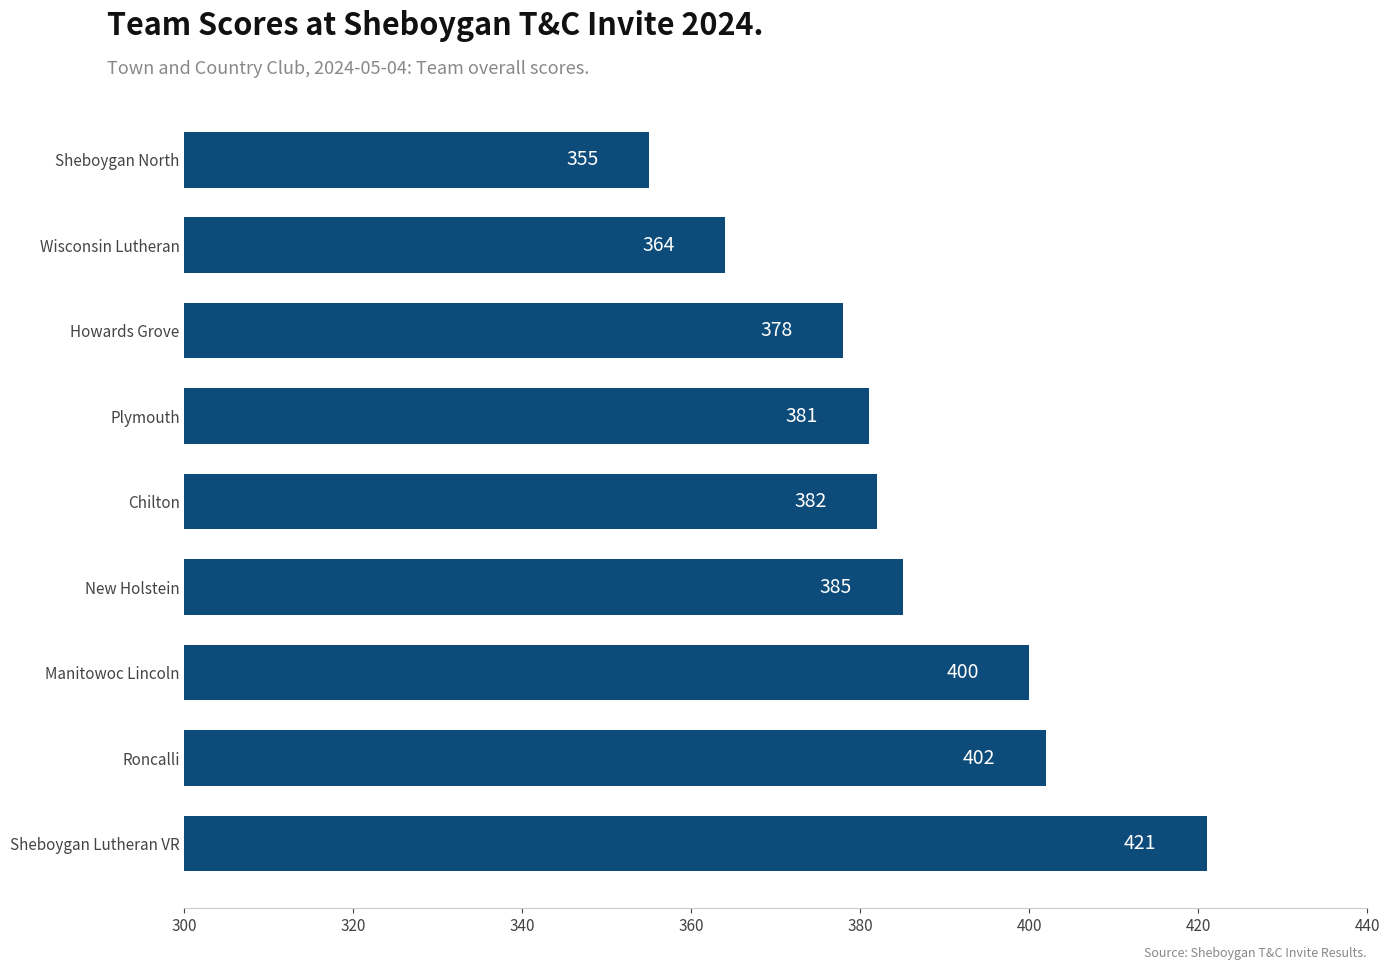

What is the minimum value shown in the chart?

355